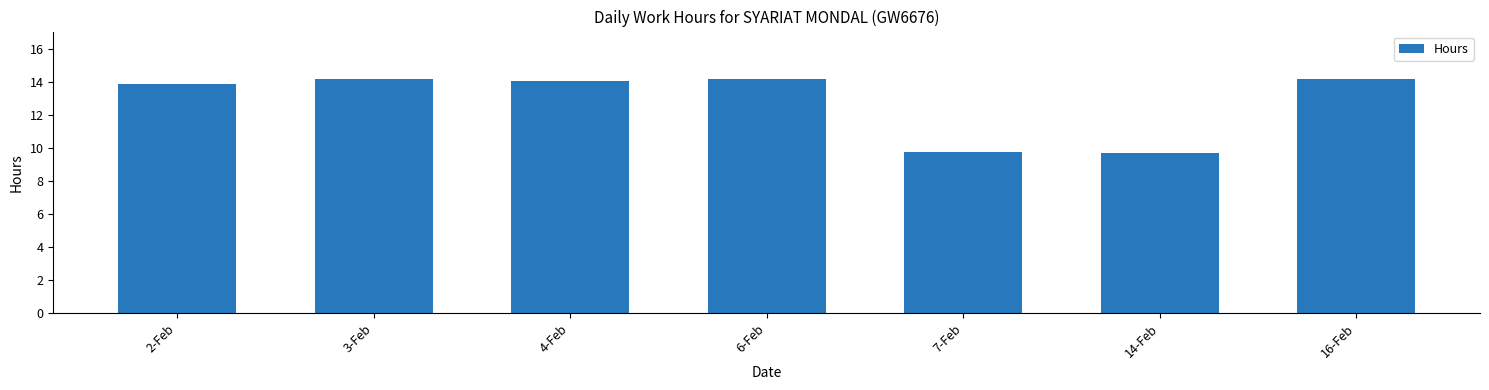

The chart shows a value of 13.9 at 2-Feb. True or false?

True